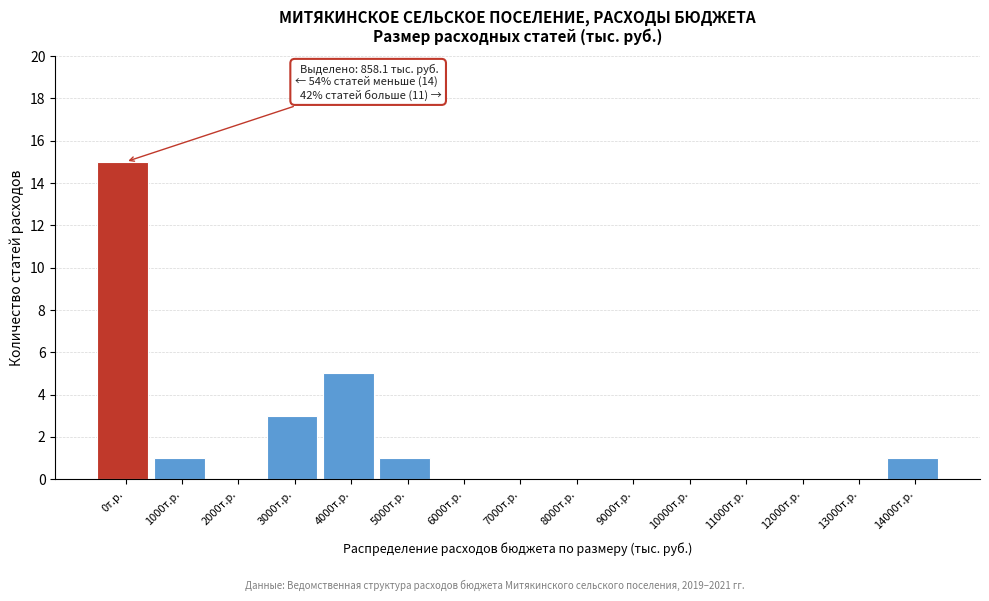

Reading left to right, transcribe all the data shown in this chart.

0т.р.=15	1000т.р.=1	2000т.р.=0	3000т.р.=3	4000т.р.=5	5000т.р.=1	6000т.р.=0	7000т.р.=0	8000т.р.=0	9000т.р.=0	10000т.р.=0	11000т.р.=0	12000т.р.=0	13000т.р.=0	14000т.р.=1